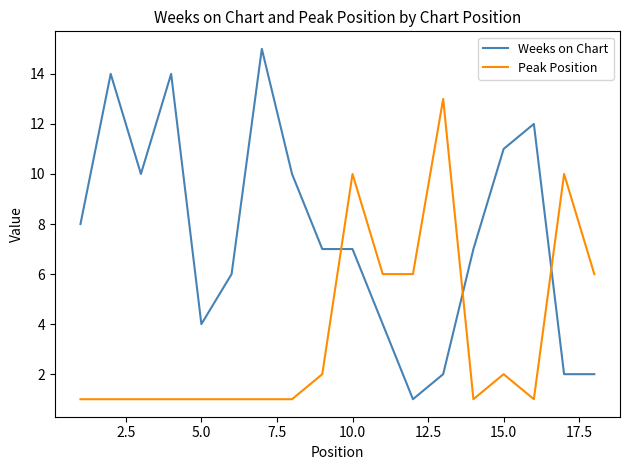

Rank the series by their maximum value, from lowest to highest.

Peak Position, Weeks on Chart